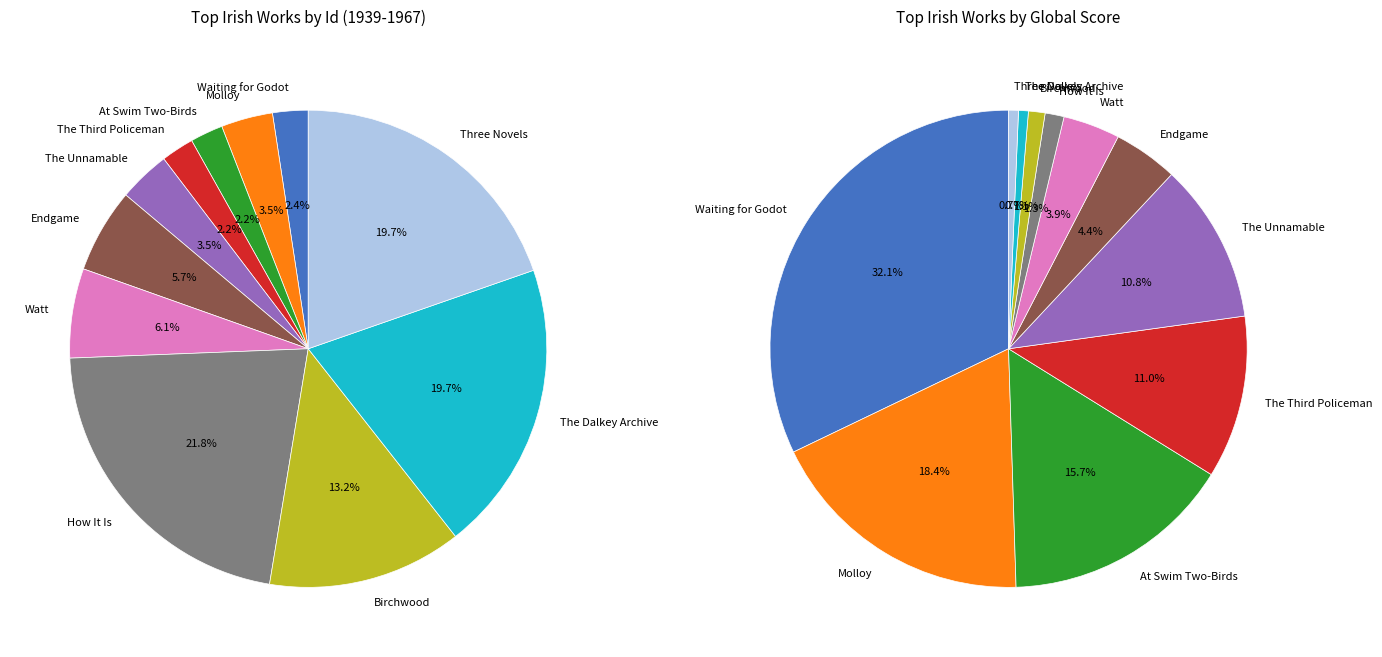

To the nearest percent, what is the combined percentage of Birchwood and Three Novels?

33%